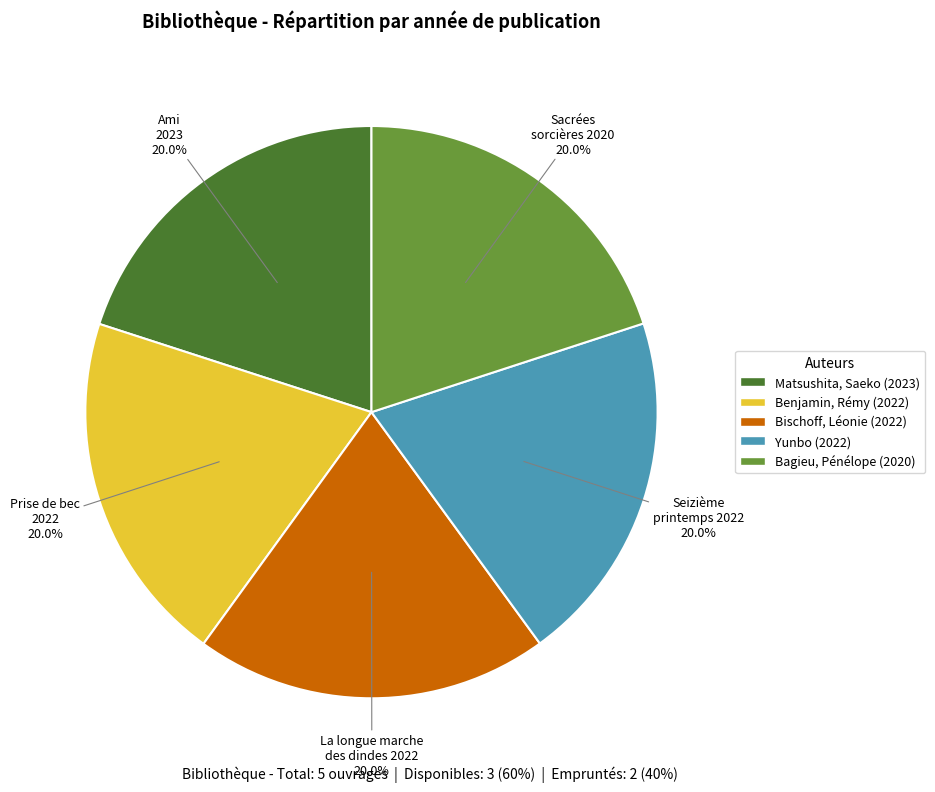

Approximately how many times larger is the value at Yunbo (2022) compared to Bagieu, Pénélope (2020)?

1.0